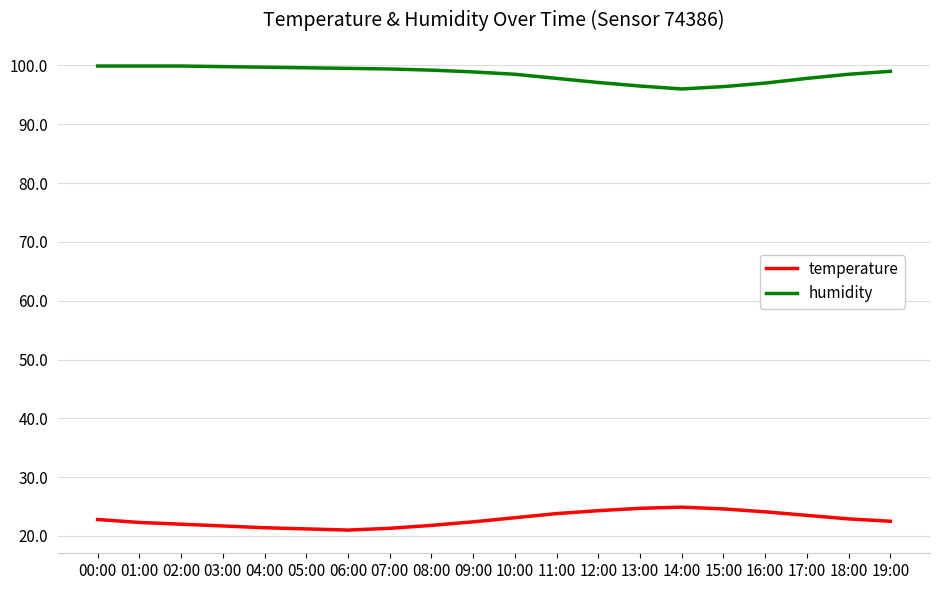

Which series has the largest total across all categories?

humidity